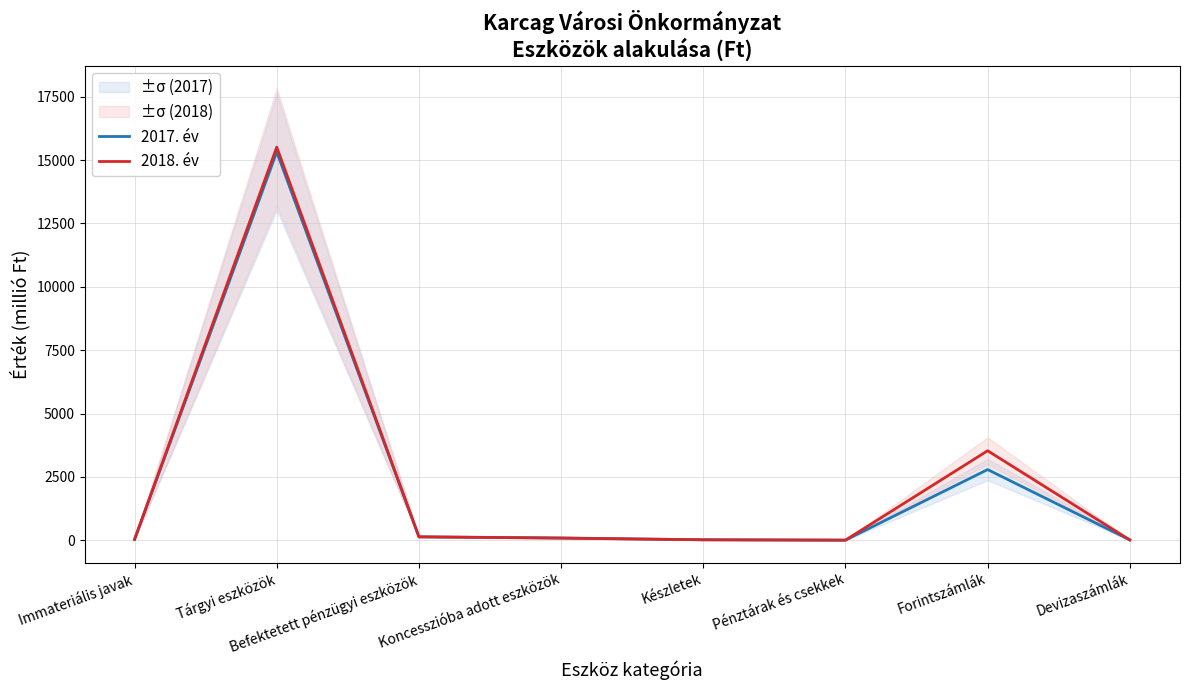

True or false: 2018. év has a value of 132.0 at Befektetett pénzügyi eszközök.

True